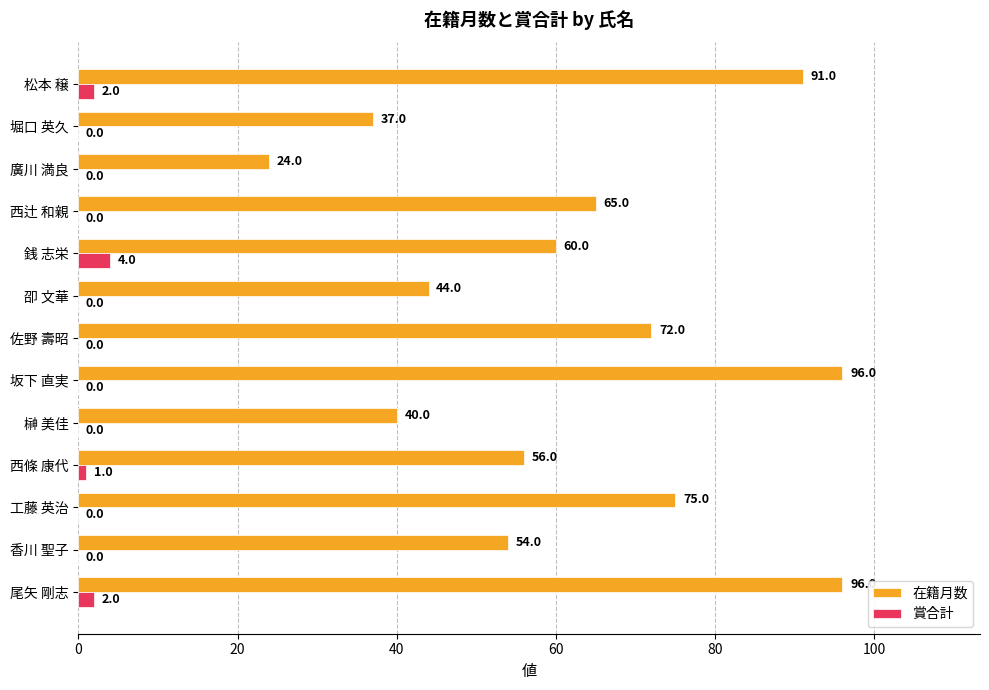

Is it true that 賞合計 equals 0 at 香川 聖子?

True